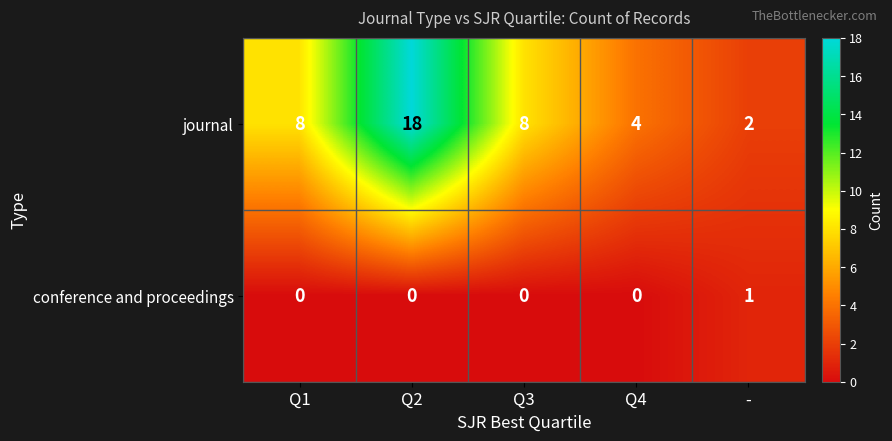

The journal series shows 11 at Q3. True or false?

False